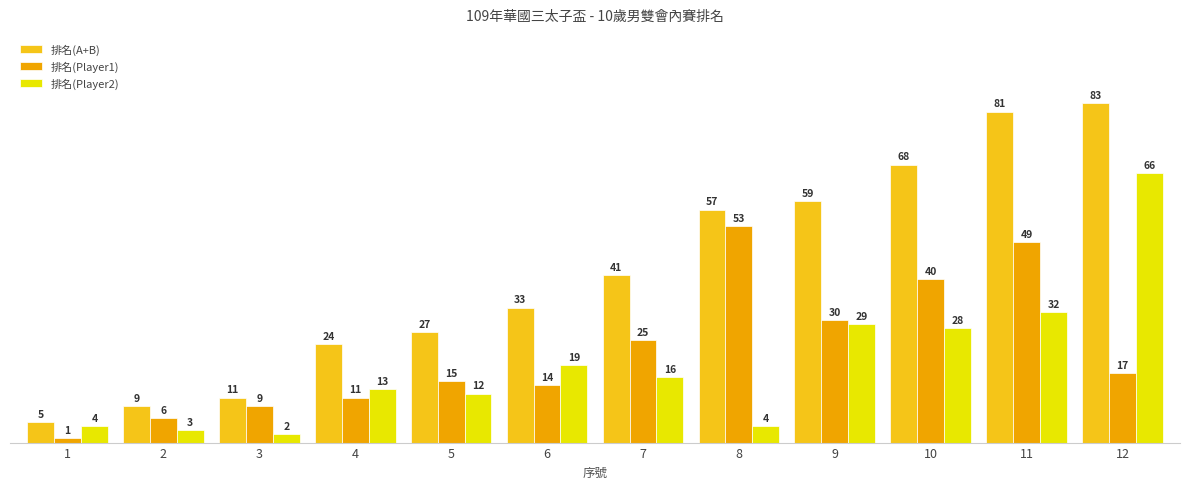

Which series has the largest range (max minus min)?

排名(A+B)